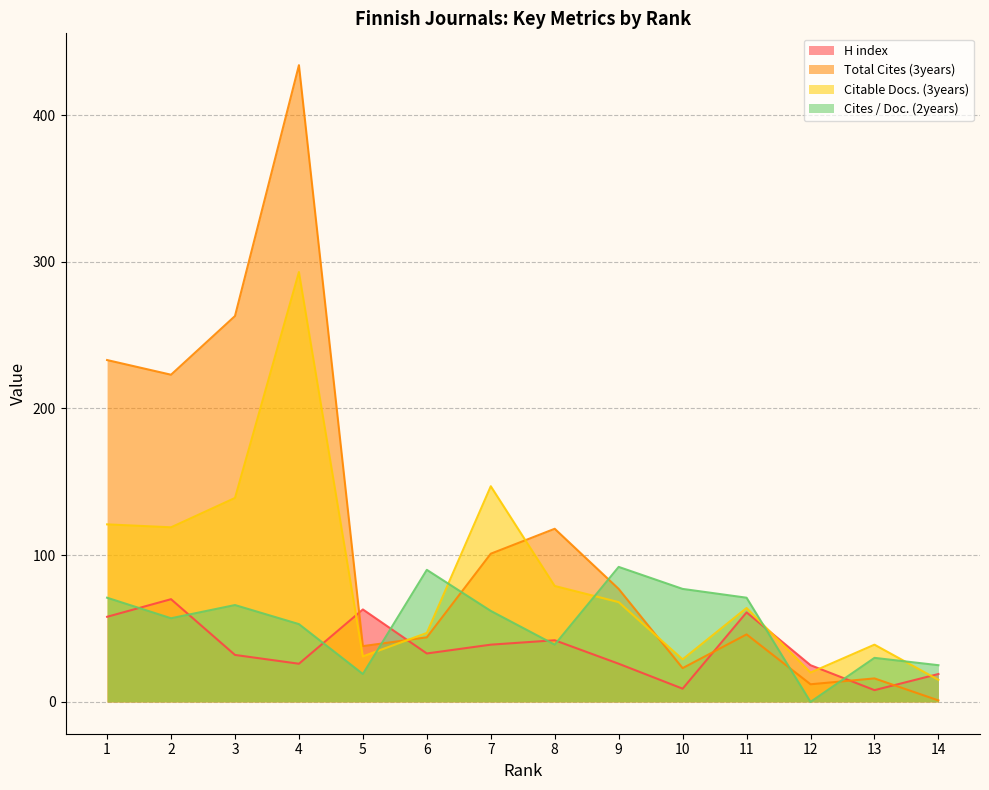

Which series has the largest total across all categories?

Total Cites (3years)